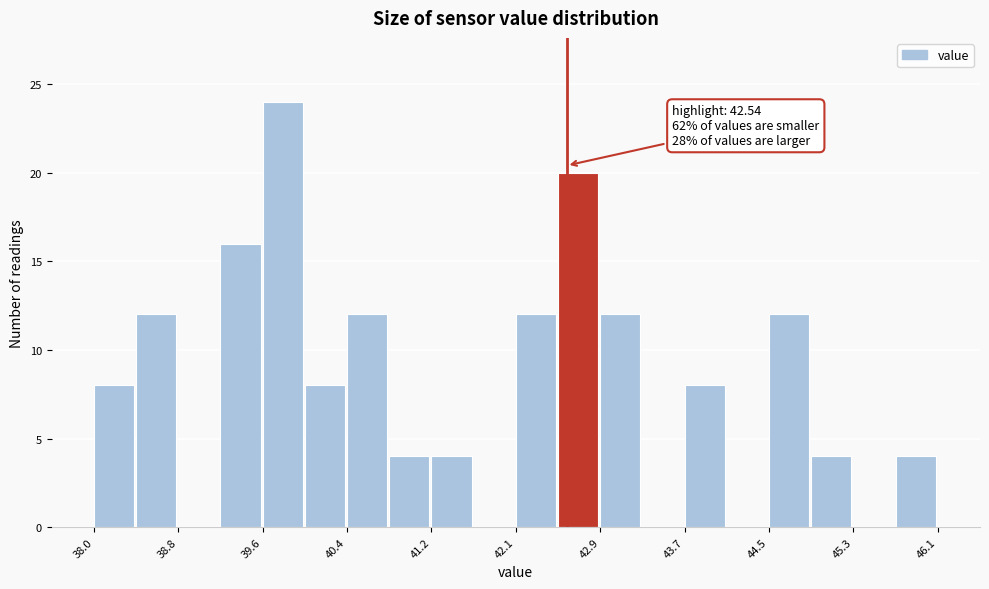

Which range on the x-axis has the tallest bar?

39.6 to 40.0